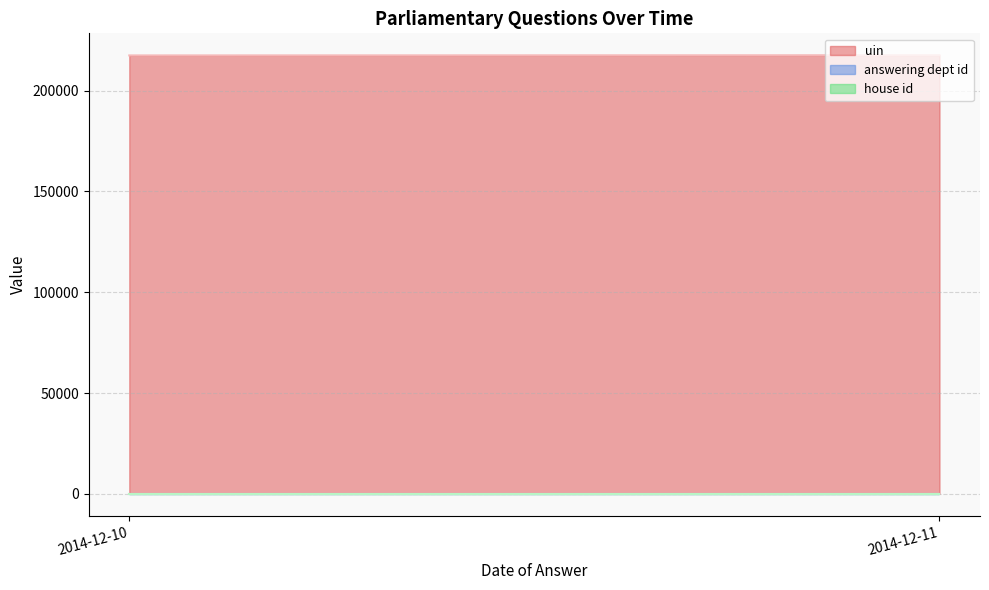

What are all the series names shown in the legend?

uin, answering dept id, house id